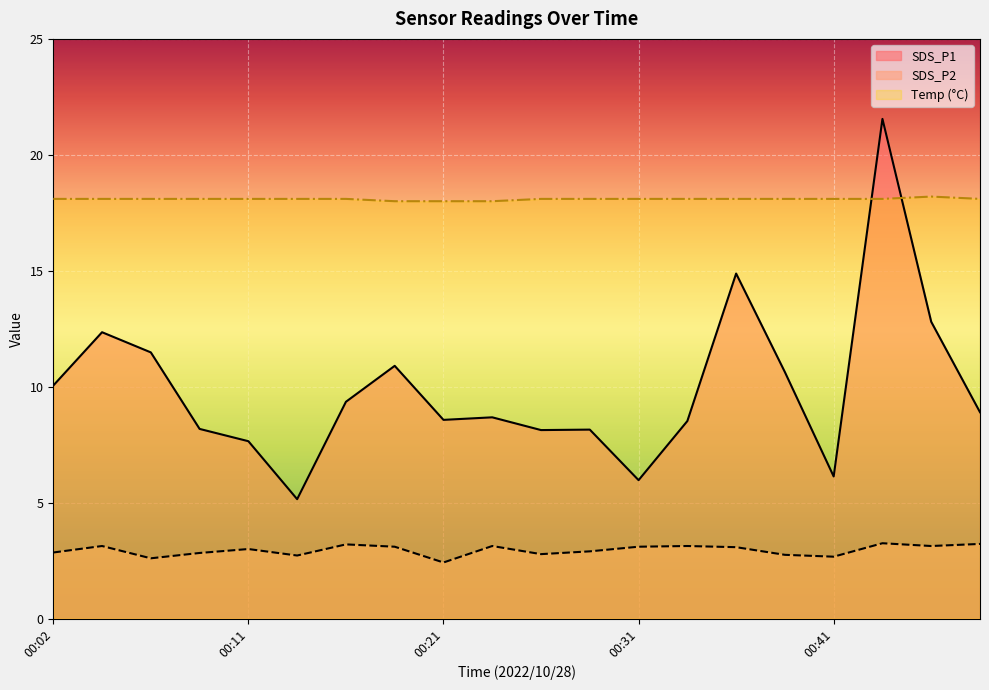

True or false: SDS_P1 and SDS_P2 cross at least once.

False